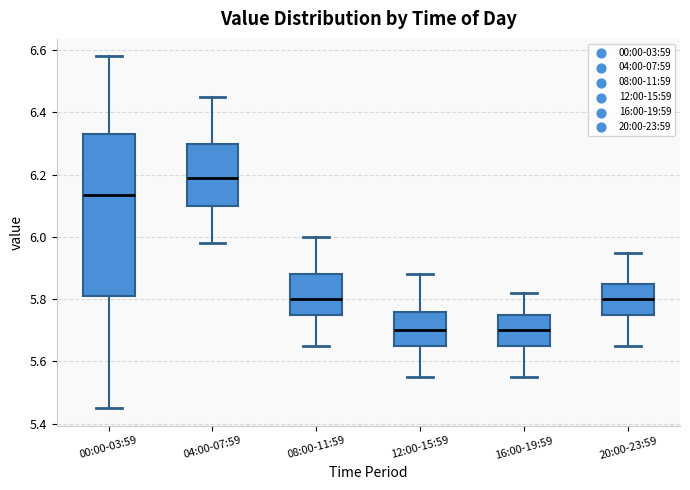

Reading left to right, transcribe this box plot: for each box, give where its median line is, the range the box spans, and where its two whiskers end, as read against the y-axis. The values are not printed on the chart, so give them approximately, as read against the axis.

00:00-03:59: median 6.14, box 5.82 to 6.34, whiskers 5.46 to 6.58
04:00-07:59: median 6.20, box 6.10 to 6.30, whiskers 5.98 to 6.46
08:00-11:59: median 5.80, box 5.76 to 5.88, whiskers 5.66 to 6.00
12:00-15:59: median 5.70, box 5.66 to 5.76, whiskers 5.56 to 5.88
16:00-19:59: median 5.70, box 5.66 to 5.76, whiskers 5.56 to 5.82
20:00-23:59: median 5.80, box 5.76 to 5.86, whiskers 5.66 to 5.96